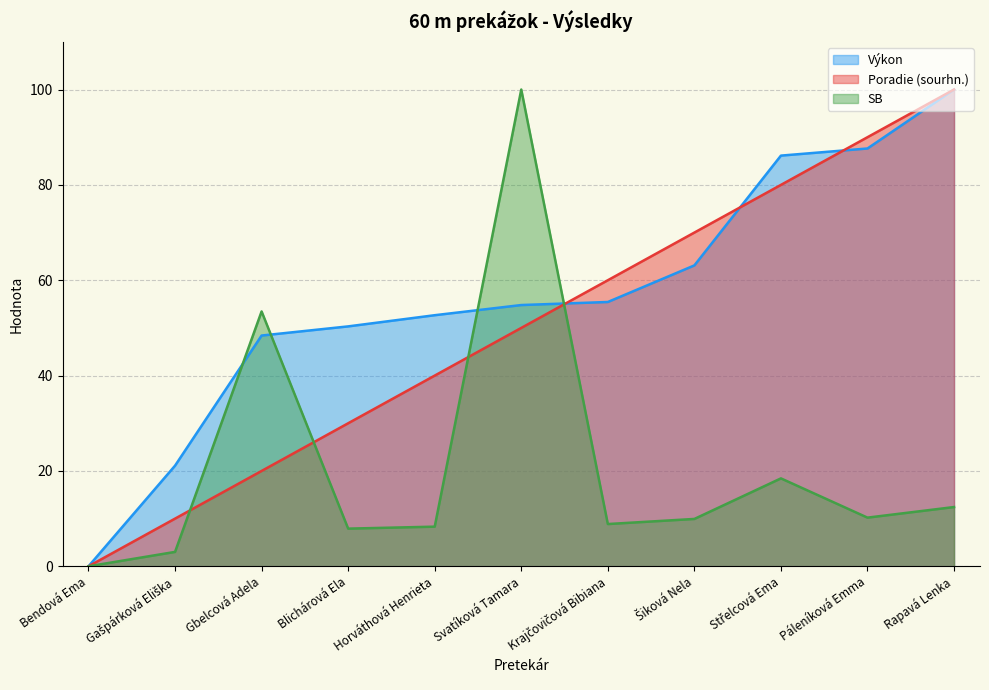

Where is Poradie (sourhn.) nearest to the value 50?

Svatíková Tamara